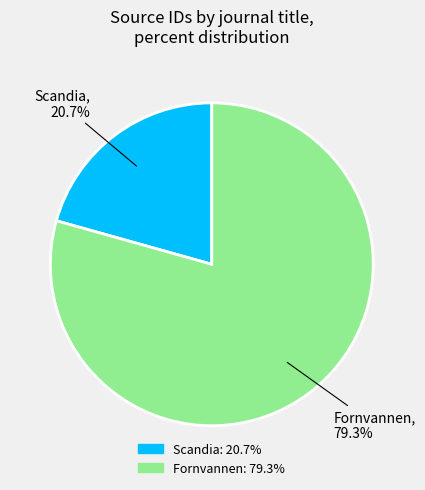

How much of the chart is everything except Fornvannen?

20.7%